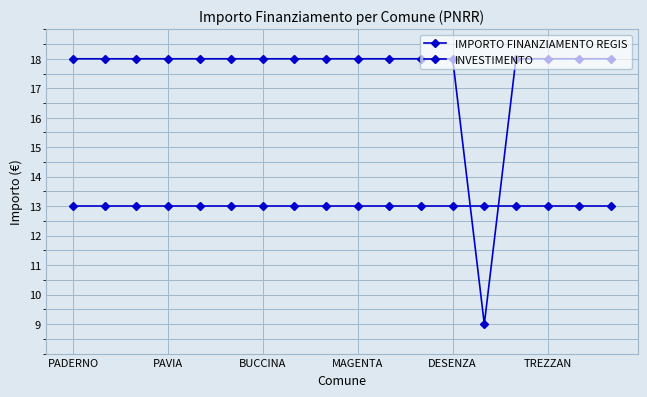

At which category is the sum across all series the highest?

PADERNO